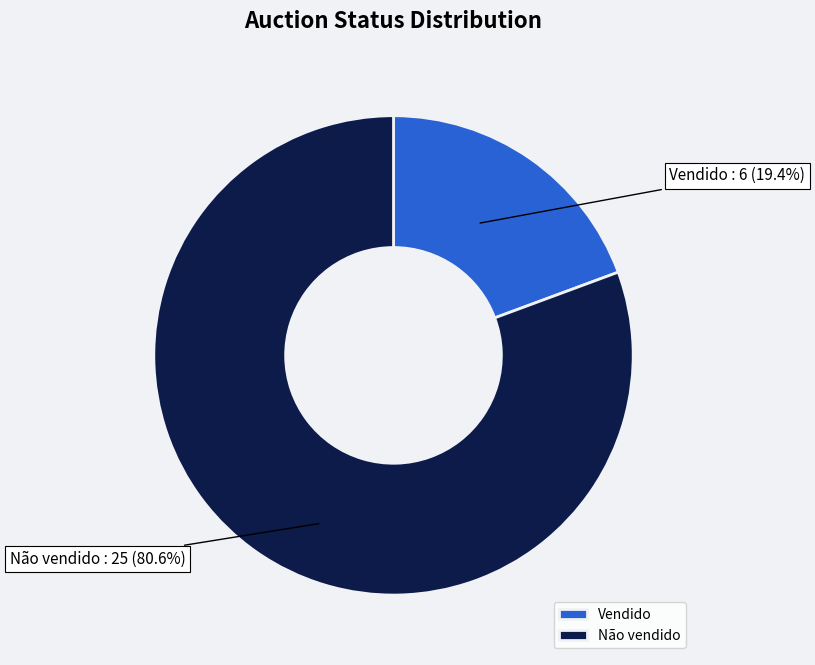

What percentage is the Vendido slice, to the nearest percent?

19%